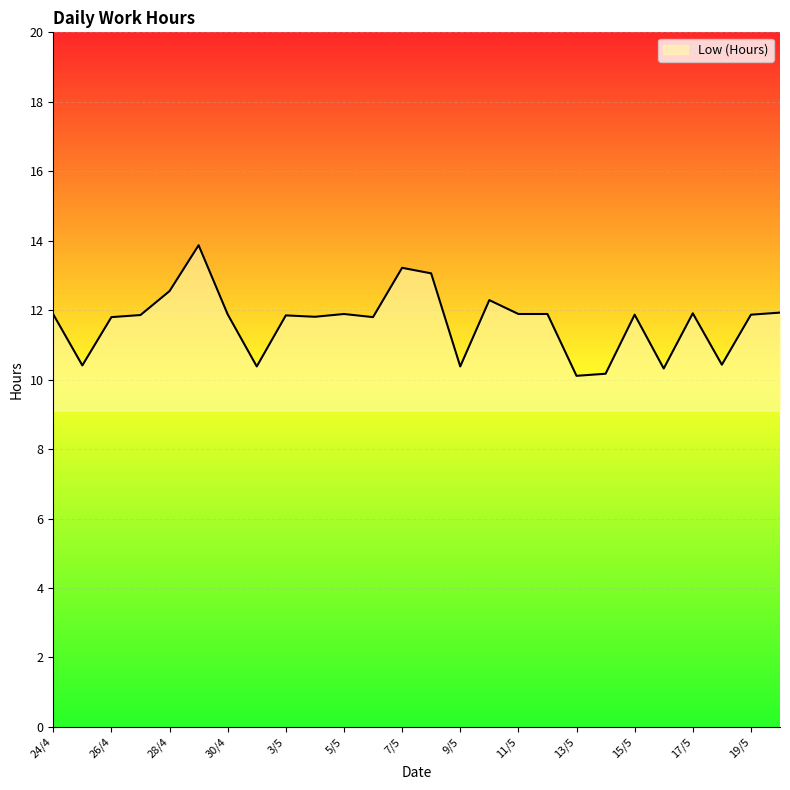

What is the sum of all values?

303.3